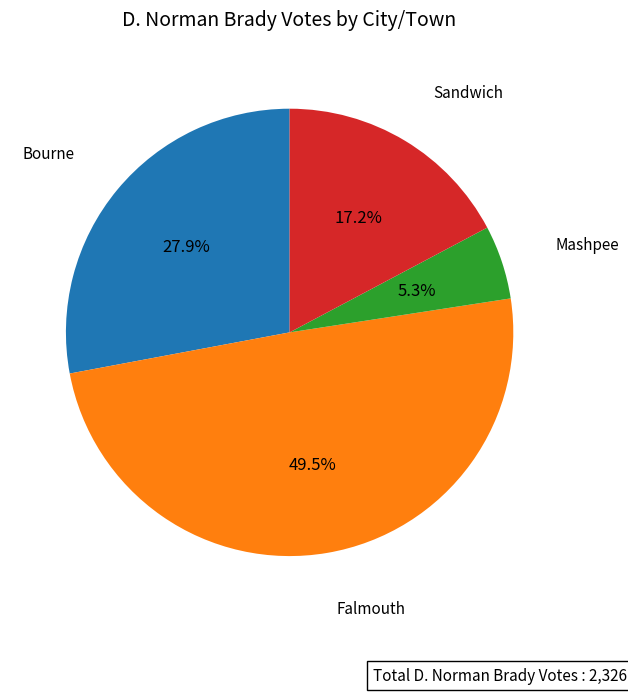

Is there any slice that represents more than half of the pie?

No